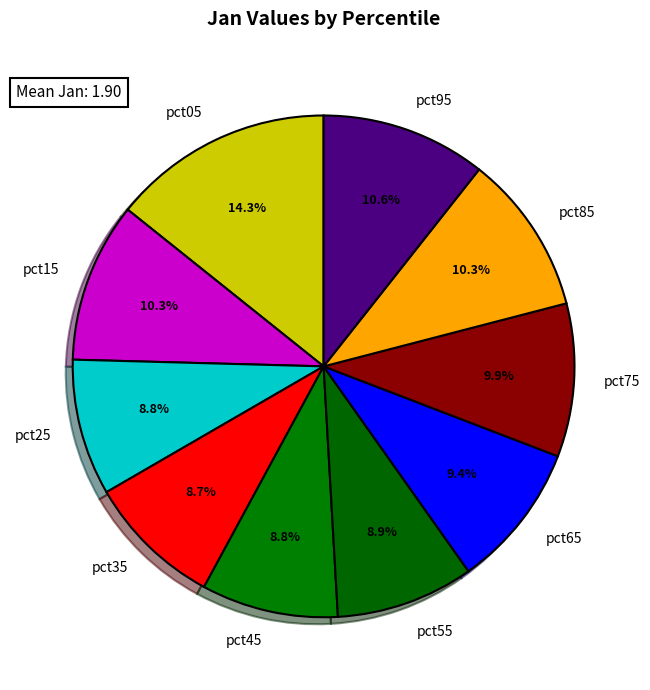

Which slice is the largest?

pct05